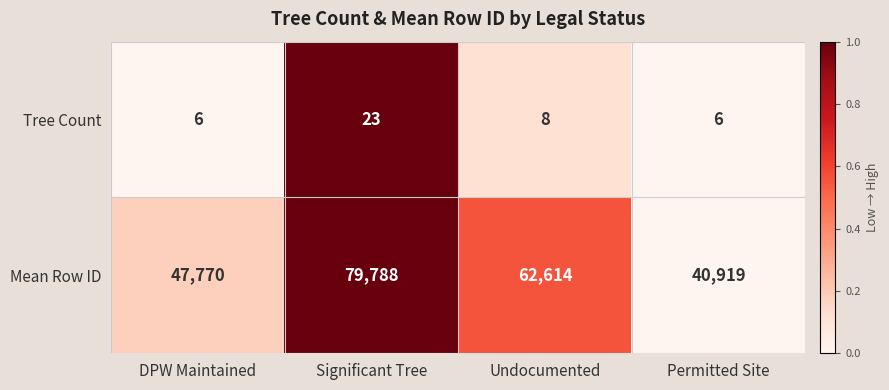

Reading right to left, extract all data points from this chart.

Tree Count: 6	8	23	6
Mean Row ID: 40919	62614	79788	47770